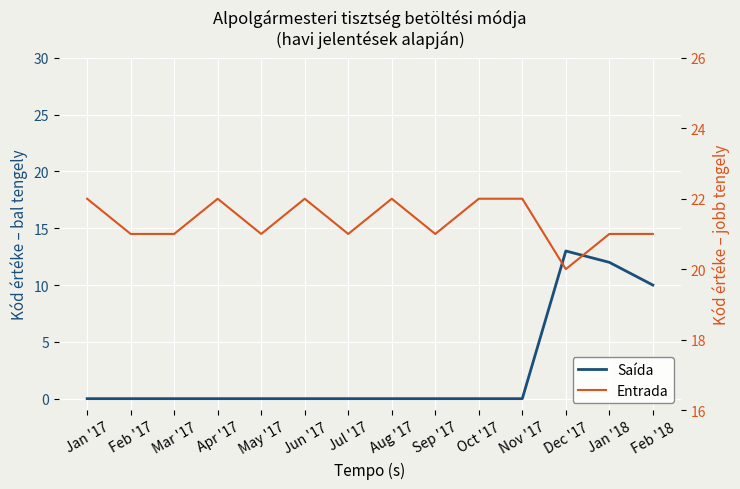

True or false: Saída and Entrada intersect in this chart.

False